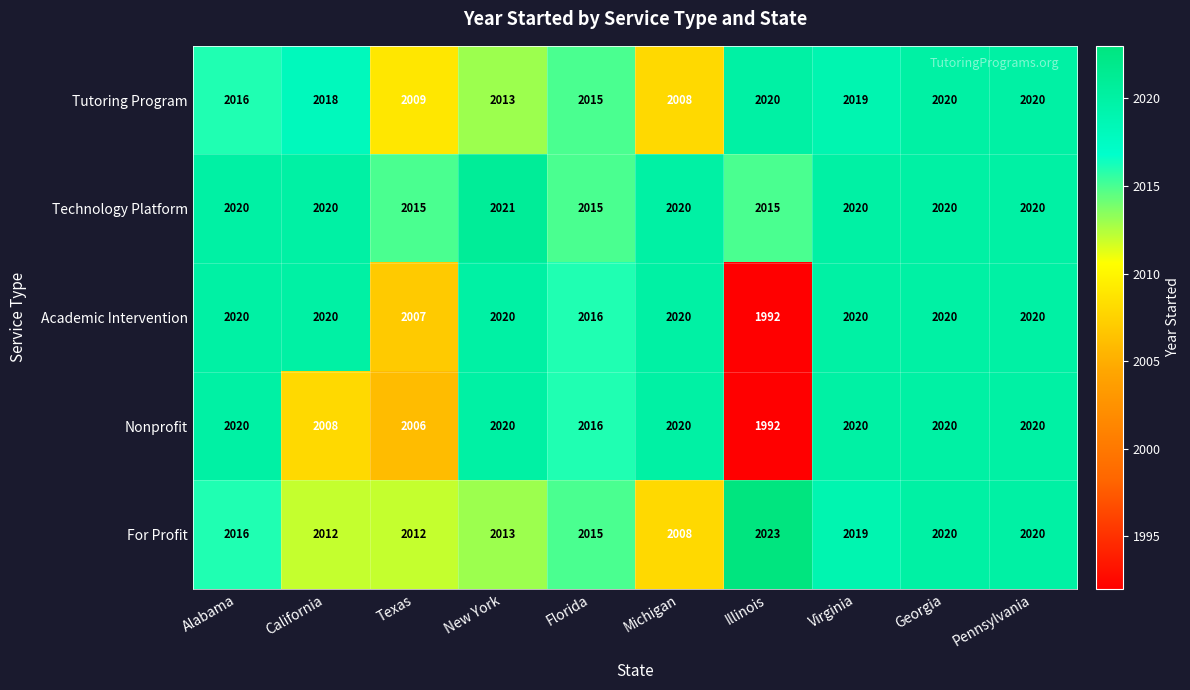

Which series has the largest total across all categories?

Technology Platform